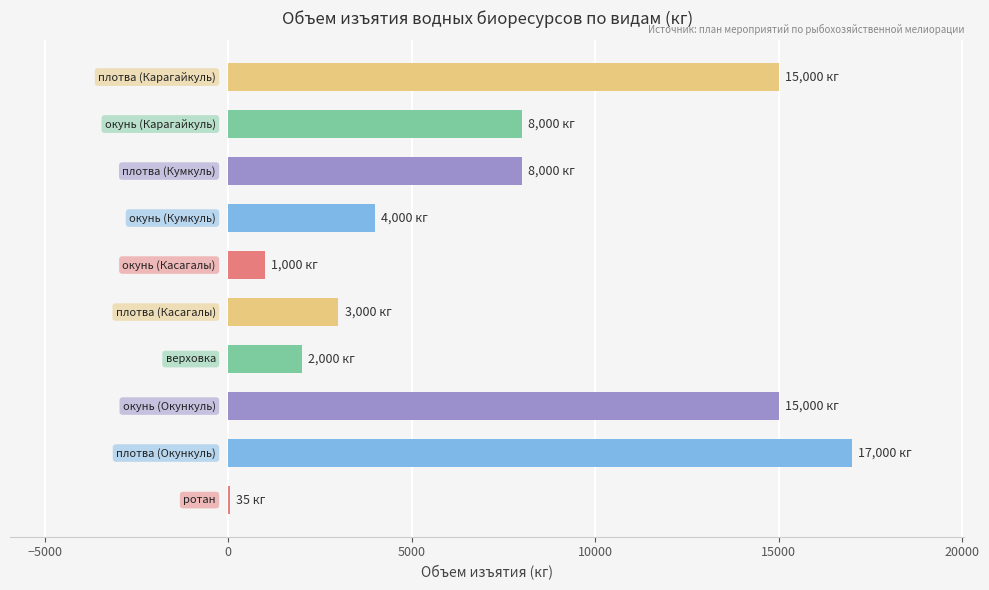

What is the sum of all values?

73035